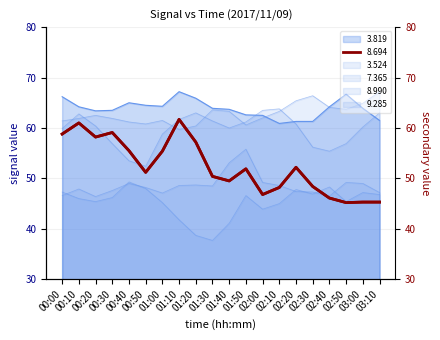

List the labels in order of 8.694 value, smallest first.

02:50, 03:00, 03:10, 02:40, 02:00, 02:10, 02:30, 01:40, 01:30, 00:50, 01:50, 02:20, 01:00, 00:40, 01:20, 00:20, 00:00, 00:30, 00:10, 01:10